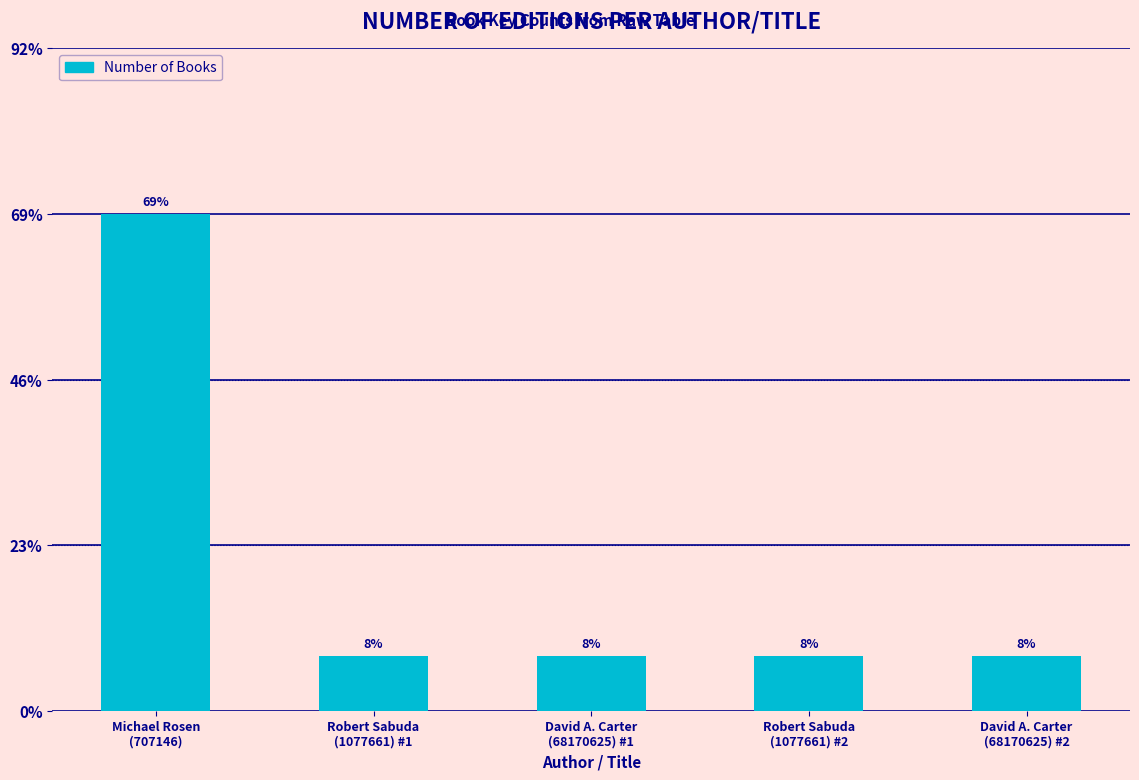

Which has a higher value, David A. Carter
(68170625) #2 or Michael Rosen
(707146)?

Michael Rosen
(707146)